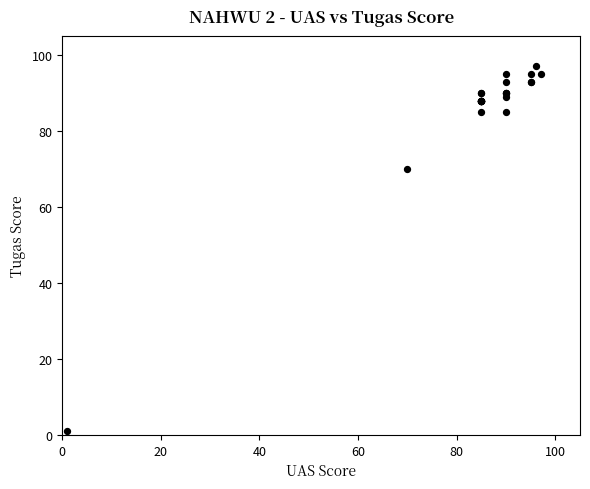

What Y value in the scatter plot is closest to 49?

70